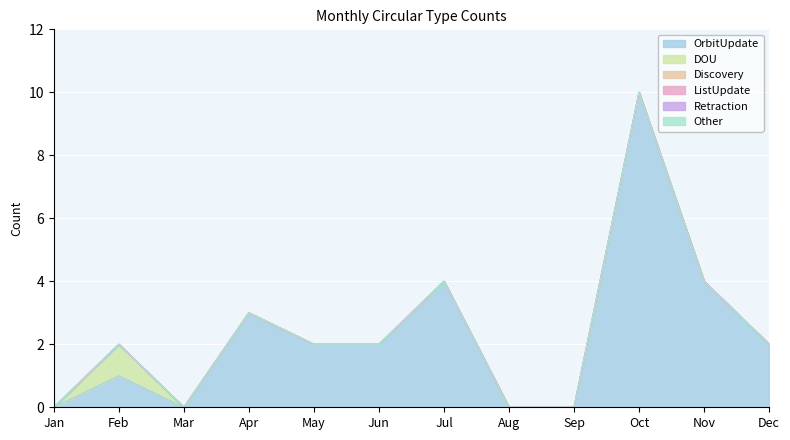

What is the total value across all series at Feb?

2